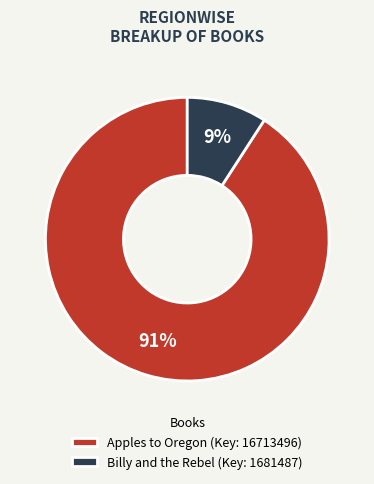

What is the largest slice in the pie chart?

Apples to Oregon